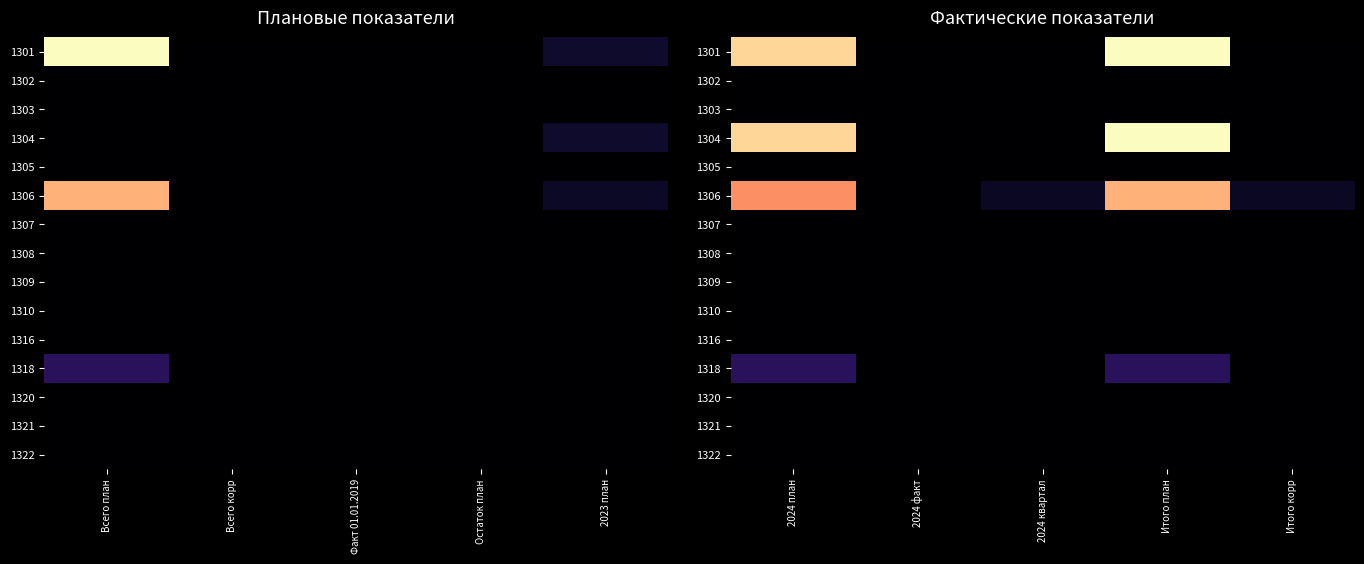

List the series in order of their peak value, highest first.

1301, 1304, 1306, 1318, 1302, 1303, 1305, 1307, 1308, 1309, 1310, 1316, 1320, 1321, 1322